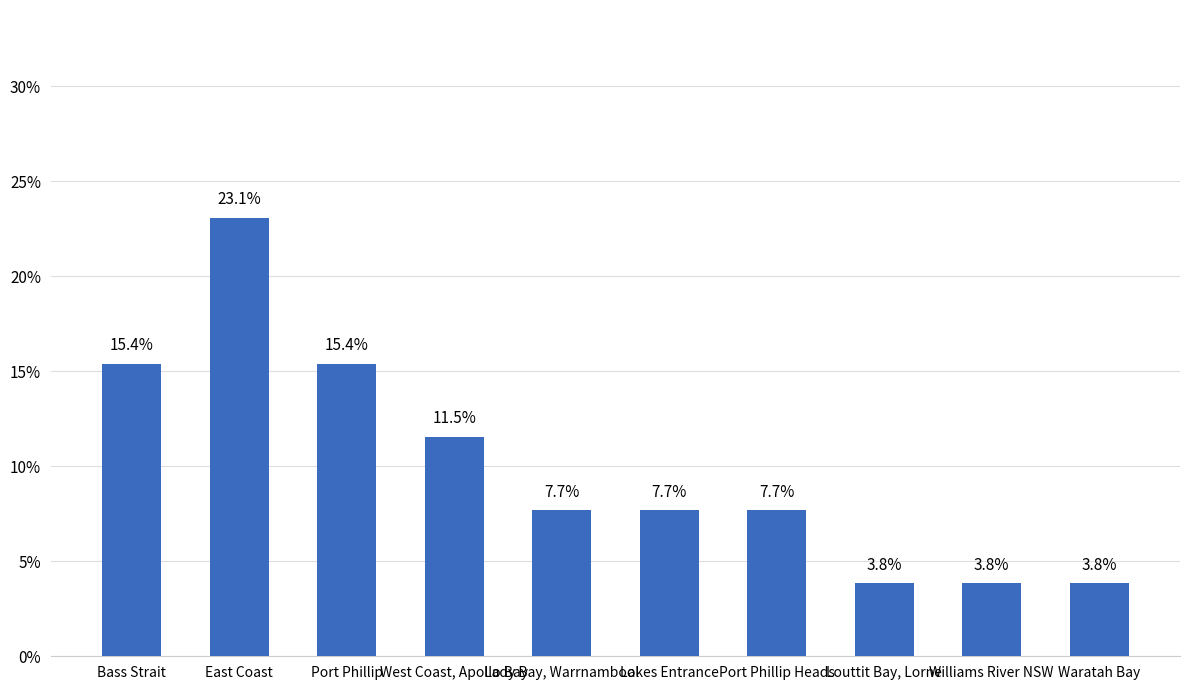

Reading left to right, what are all the values shown in this chart?

15.4	23.1	15.4	11.5	7.7	7.7	7.7	3.8	3.8	3.8